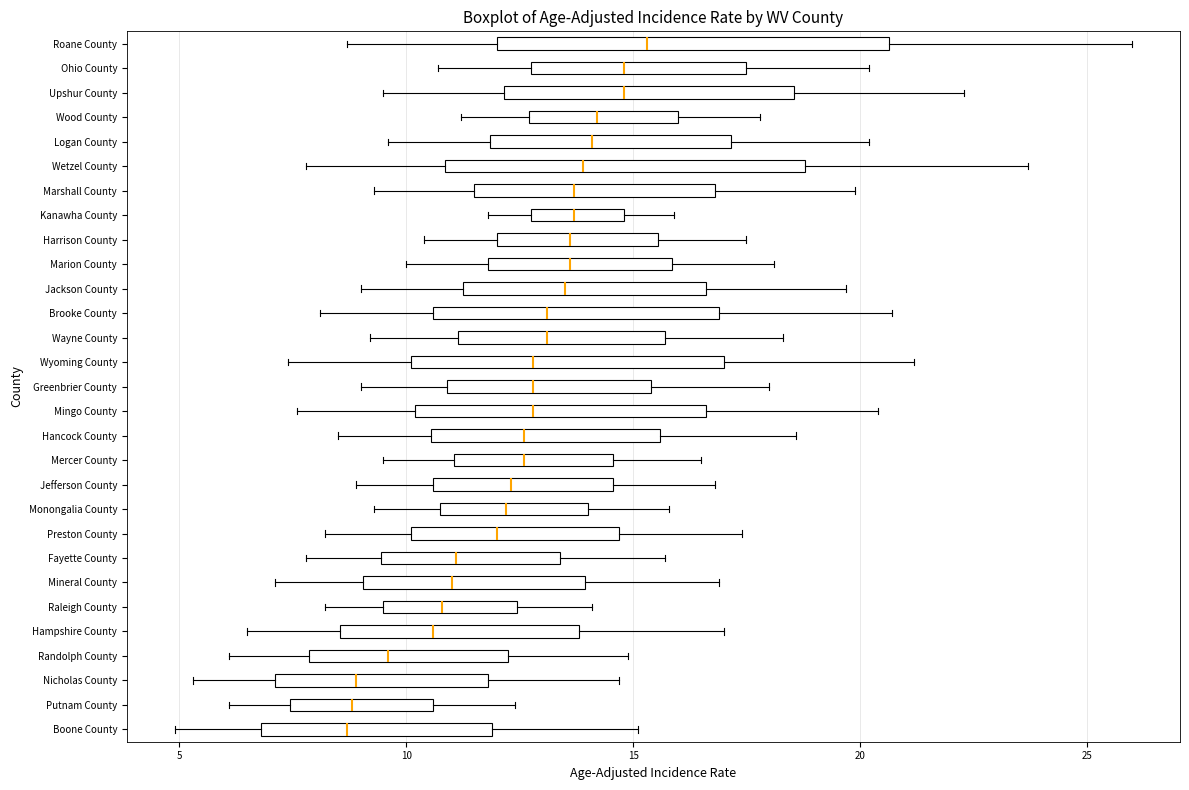

Comparing the boxes themselves (not the whiskers), which one is the widest?

Roane County